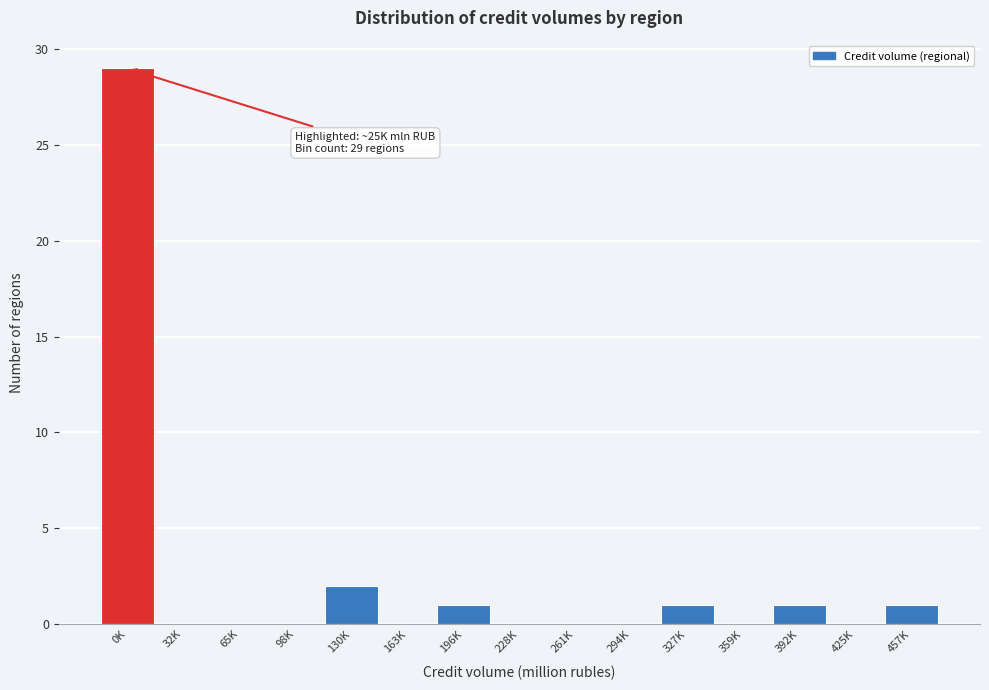

Reading left to right, list all the values displayed in this chart.

0K=29	32K=0	65K=0	98K=0	130K=2	163K=0	196K=1	228K=0	261K=0	294K=0	327K=1	359K=0	392K=1	425K=0	457K=1